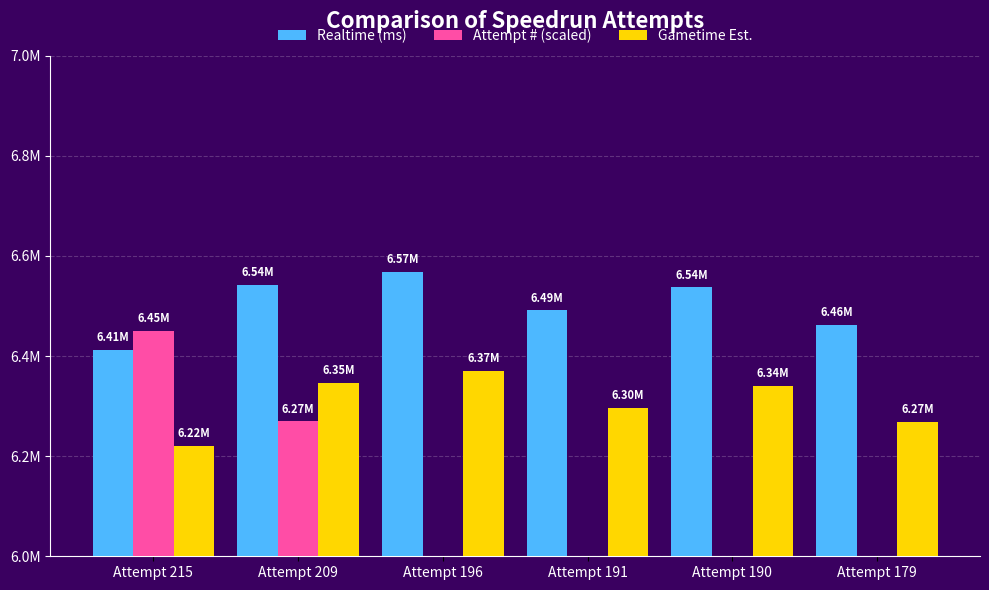

Does the chart contain any negative values?

No